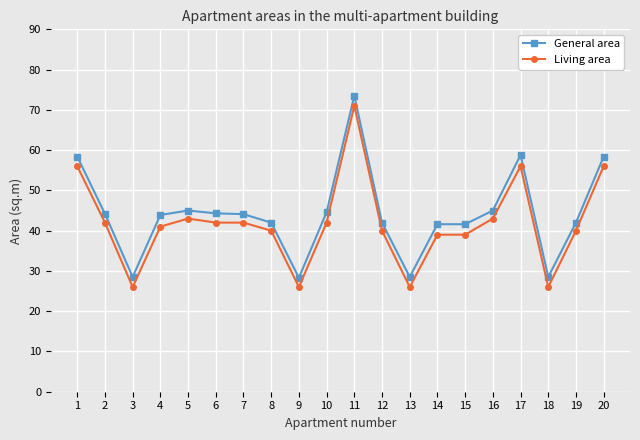

What is the total value across all series at 7?

86.1